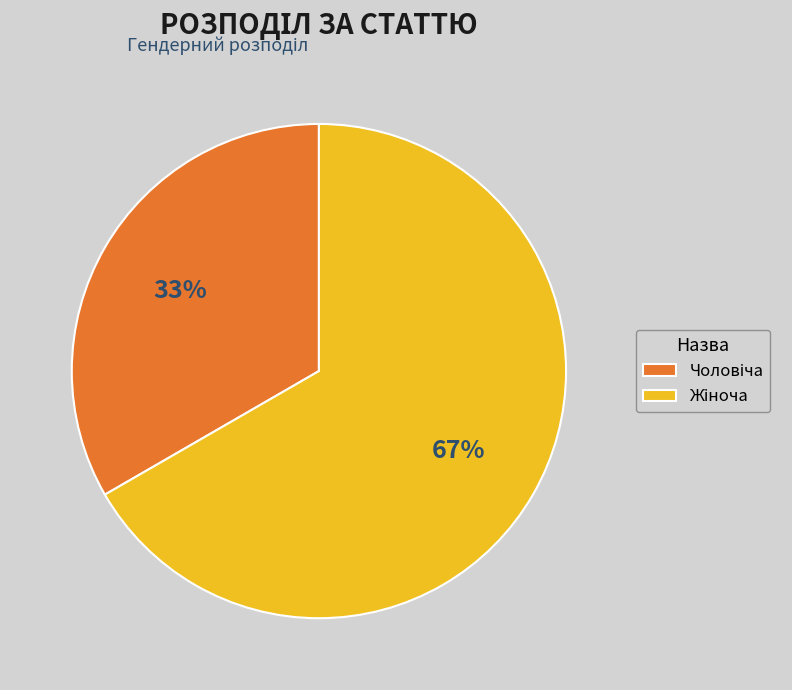

Is there a majority slice in this chart?

Yes